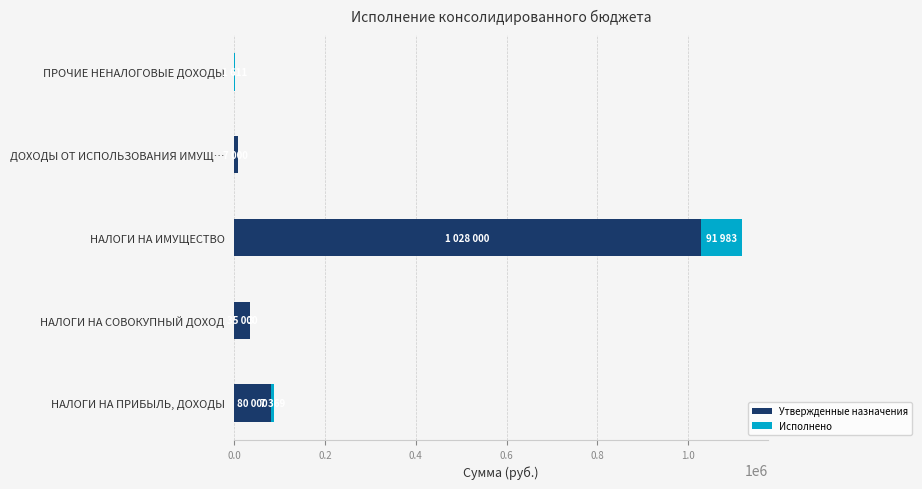

Is it true that Утвержденные назначения equals 27564.5 at НАЛОГИ НА ПРИБЫЛЬ, ДОХОДЫ?

False